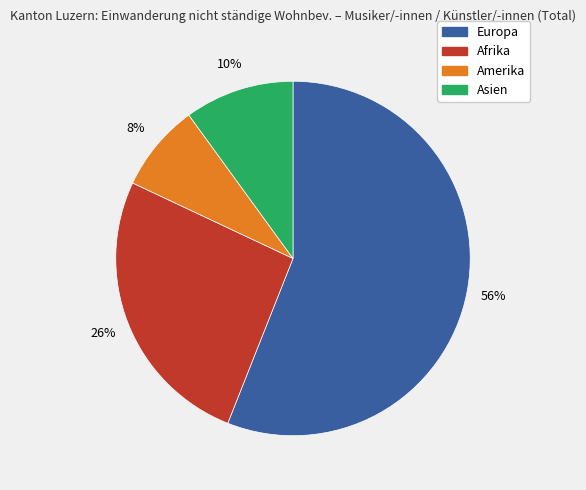

Does any single category account for the majority?

Yes